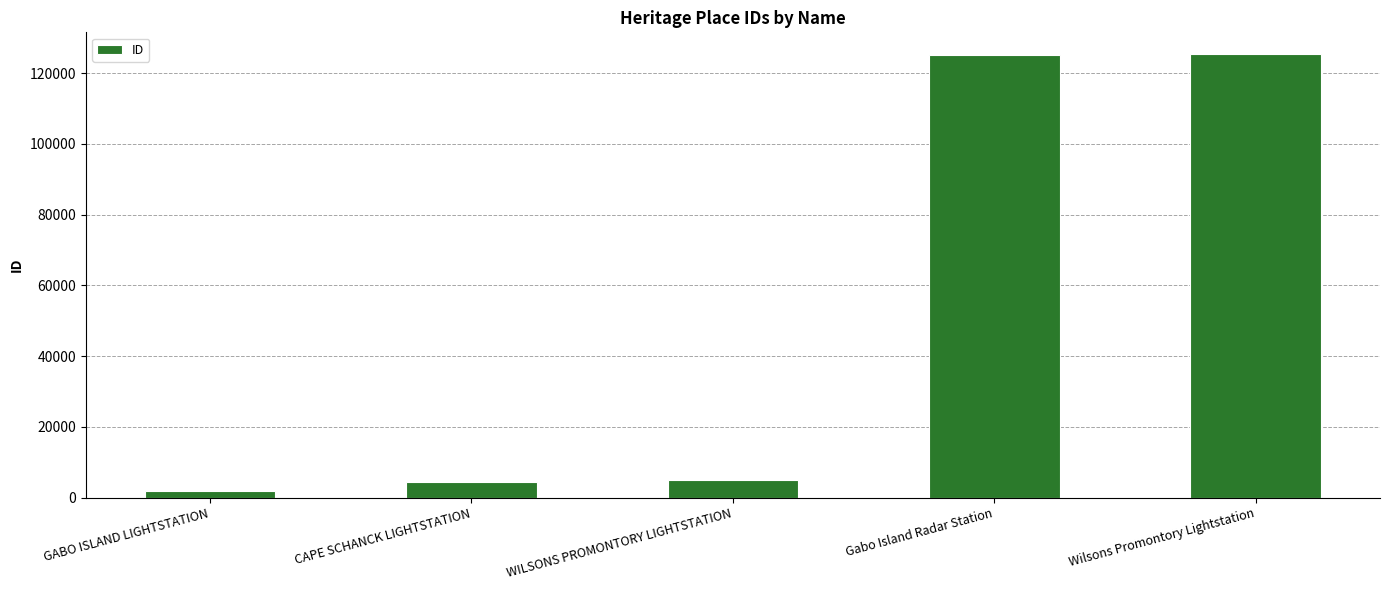

What is the label of the 1st bar from the right?

Wilsons Promontory Lightstation